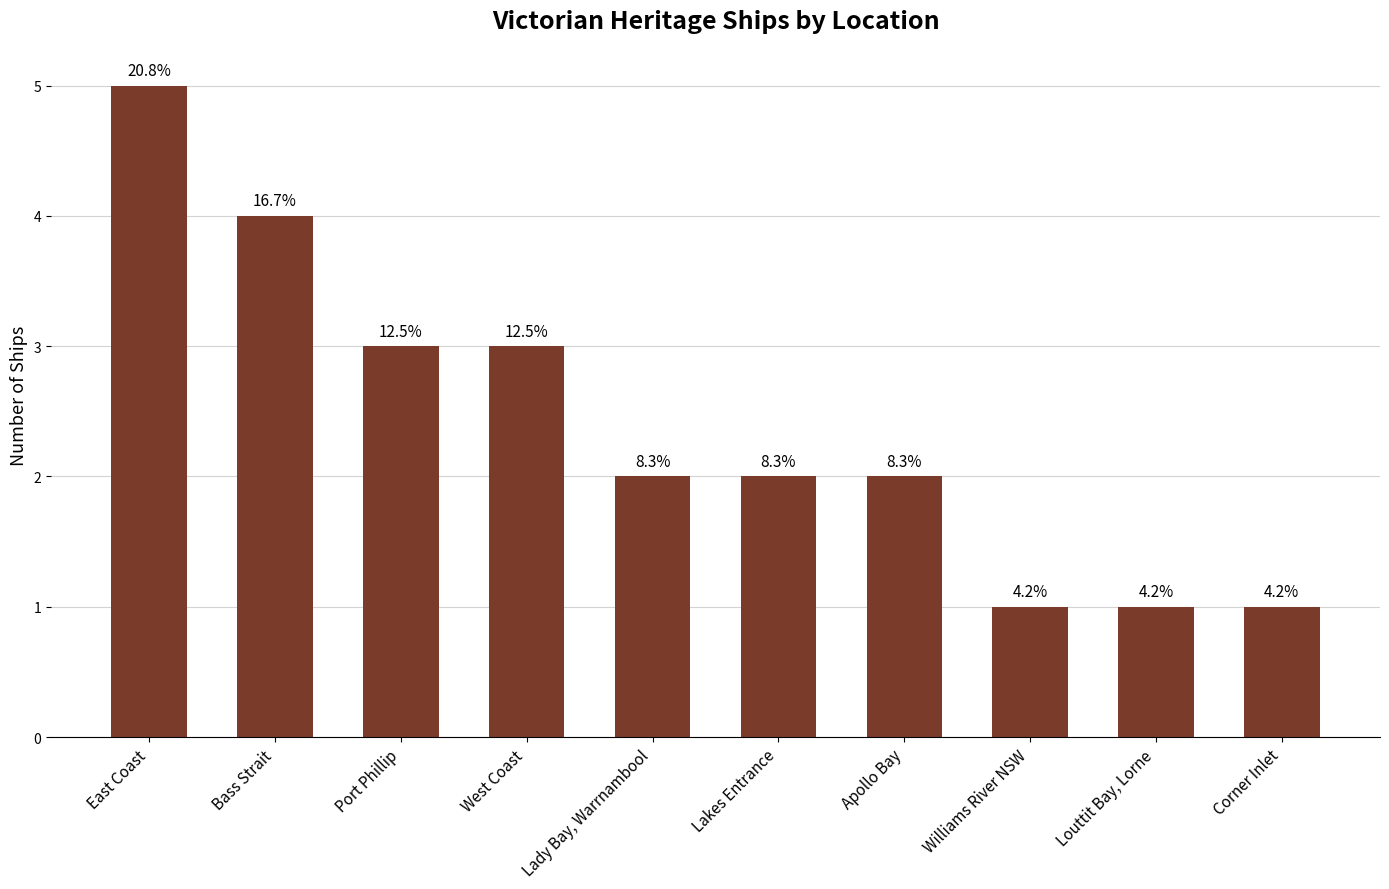

What is the change in value from West Coast to Apollo Bay?

-1